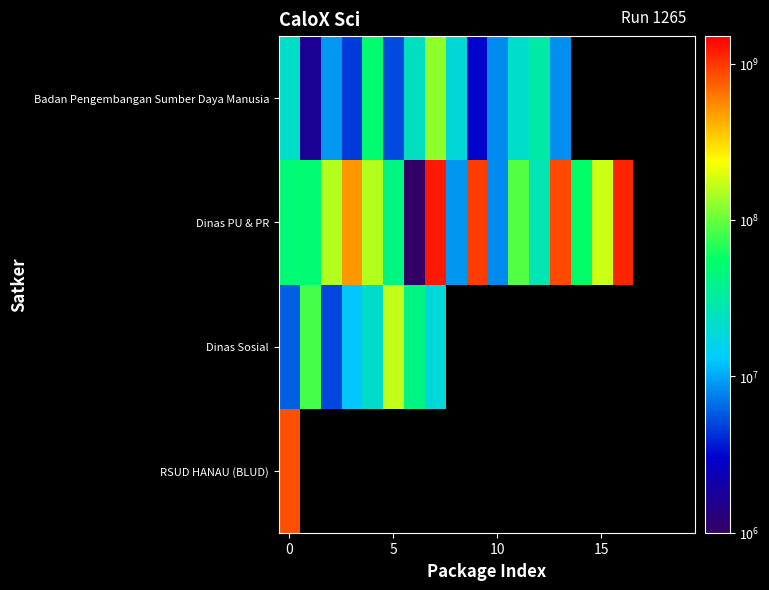

Which category has the lowest value across all series?

6